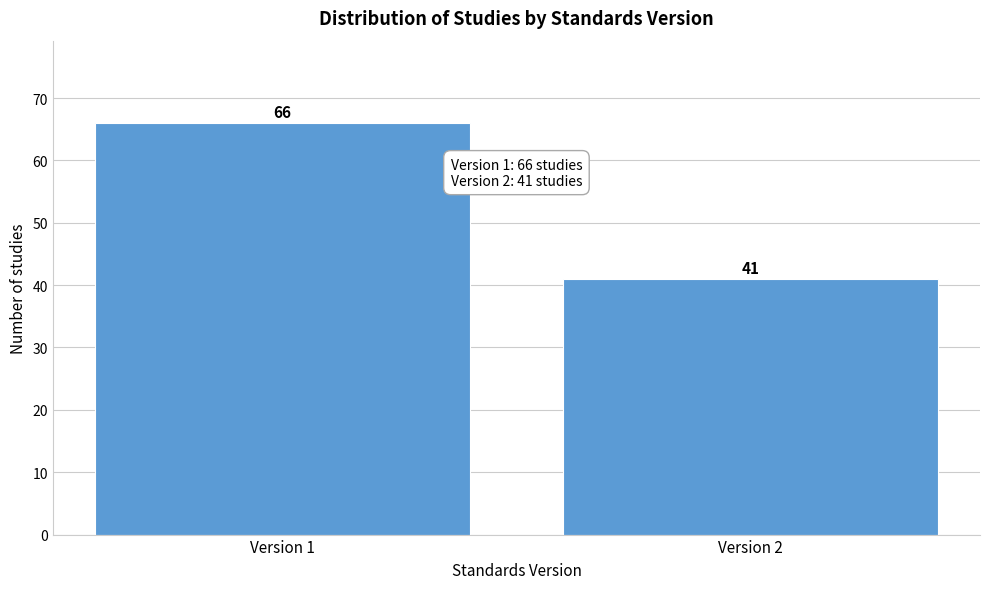

Reading right to left, list all the values displayed in this chart.

Version 2=41	Version 1=66